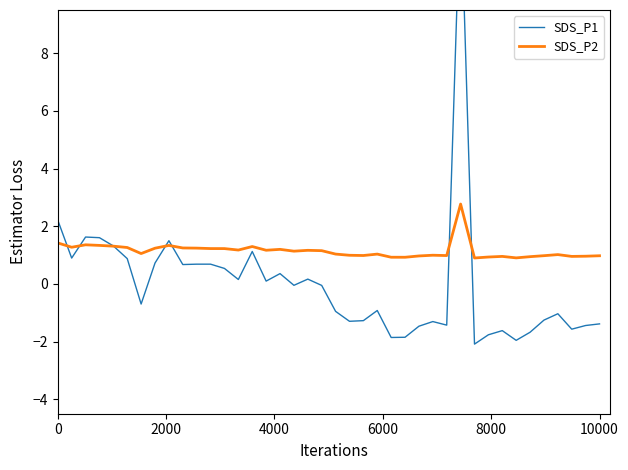

Is it true that SDS_P2 equals 0.3 at 38?

False